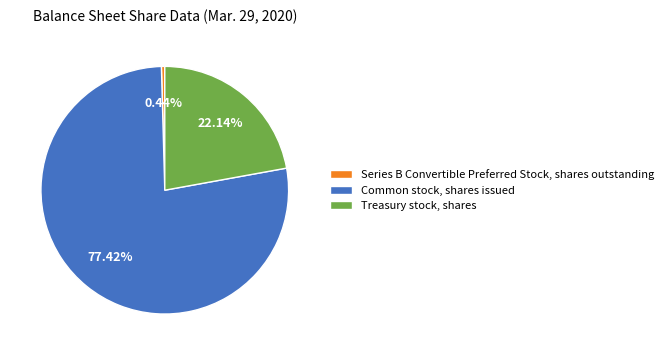

What is the ratio of the value at Treasury stock, shares to the value at Series B Convertible Preferred Stock, shares outstanding?

50.7